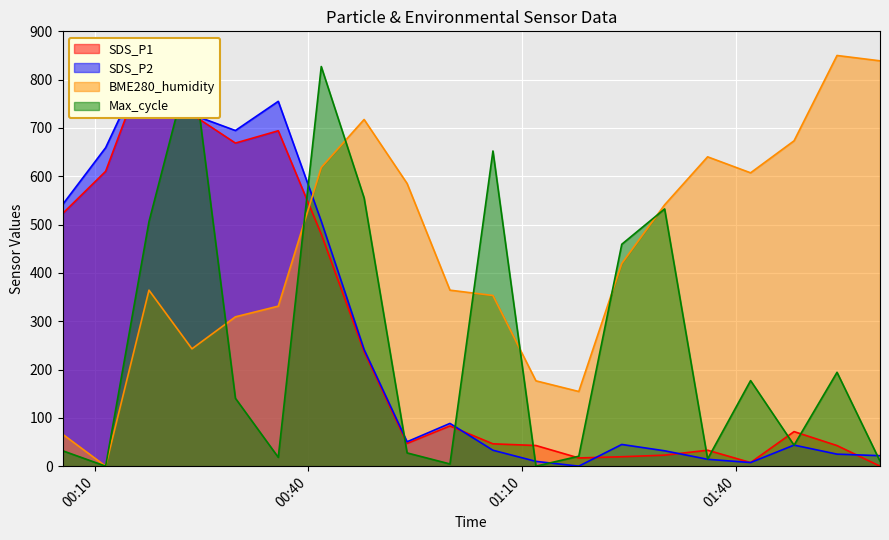

What is the maximum value for BME280_humidity?

850.0